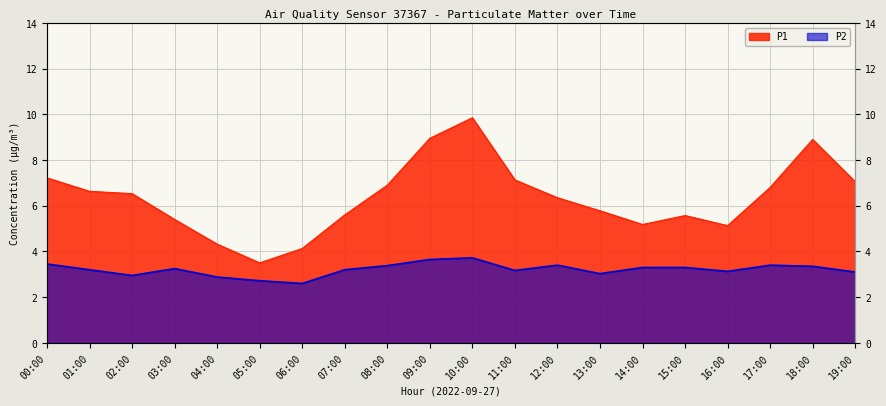

Reading left to right, transcribe all the data shown in this chart.

P1: 00:00=7.2	01:00=6.6	02:00=6.5	03:00=5.4	04:00=4.3	05:00=3.5	06:00=4.1	07:00=5.6	08:00=6.9	09:00=8.9	10:00=9.8	11:00=7.1	12:00=6.3	13:00=5.8	14:00=5.2	15:00=5.6	16:00=5.1	17:00=6.8	18:00=8.9	19:00=7.0
P2: 00:00=3.5	01:00=3.2	02:00=3.0	03:00=3.2	04:00=2.9	05:00=2.7	06:00=2.6	07:00=3.2	08:00=3.4	09:00=3.6	10:00=3.7	11:00=3.2	12:00=3.4	13:00=3.0	14:00=3.3	15:00=3.3	16:00=3.1	17:00=3.4	18:00=3.4	19:00=3.1